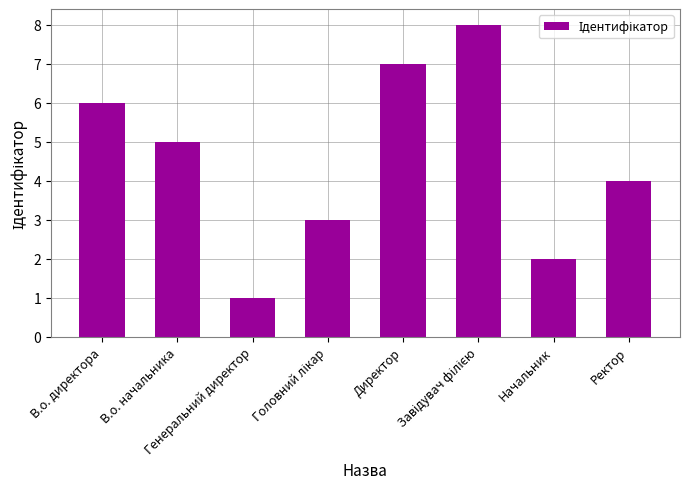

What is the difference between the maximum and minimum values?

7